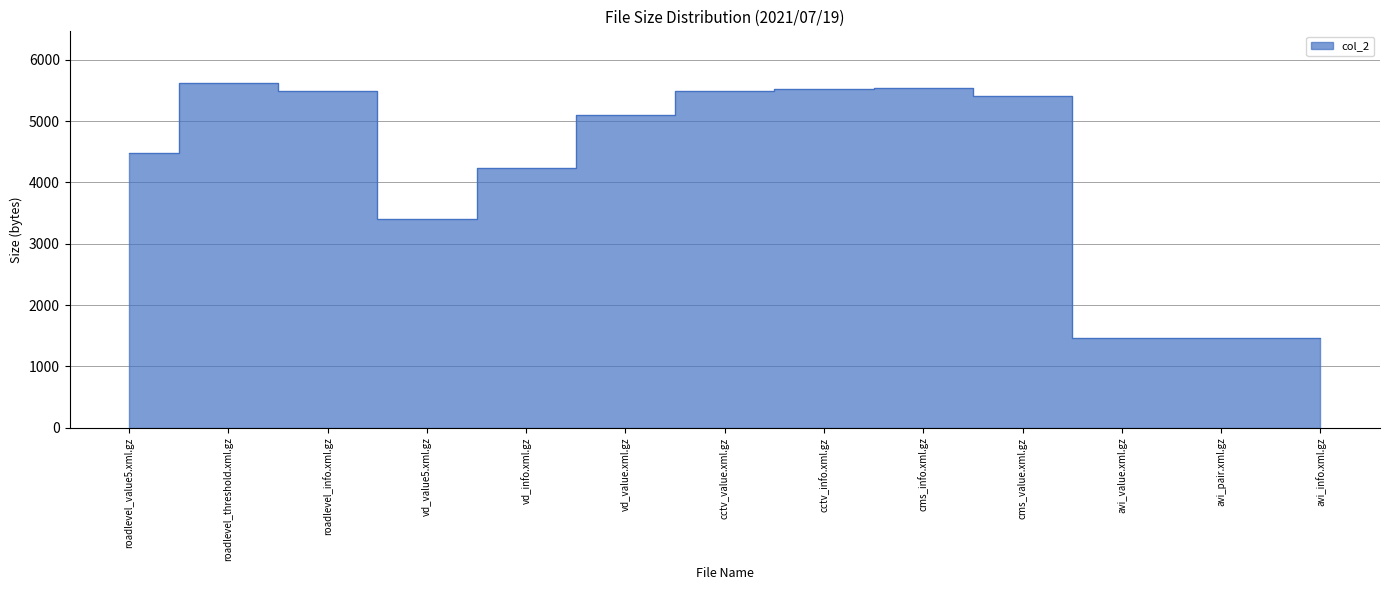

The chart shows a value of 4237 at vd_info.xml.gz. True or false?

True